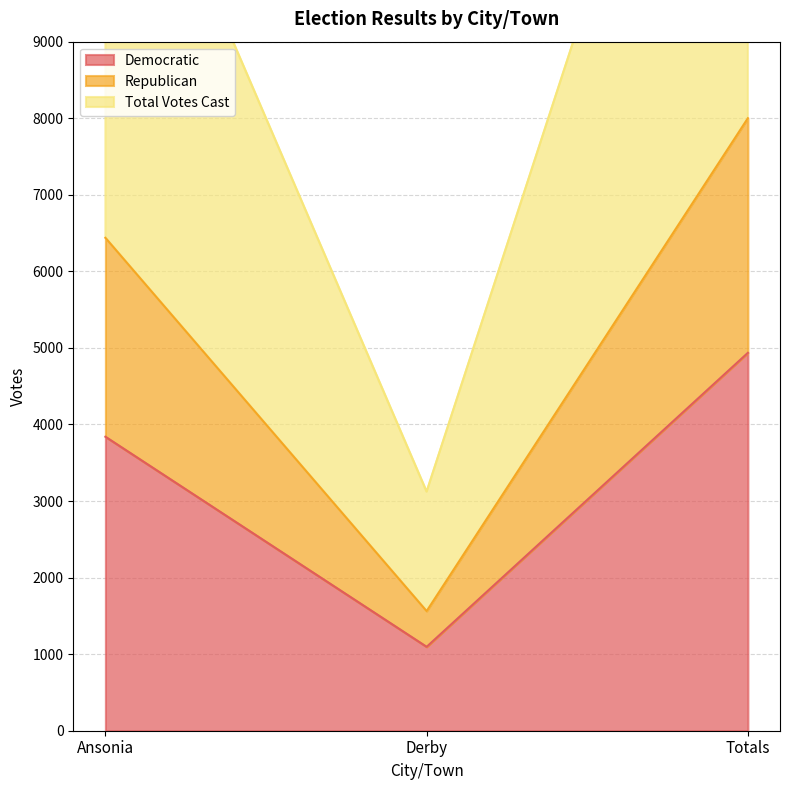

What is the label of the 2nd point from the left?

Derby